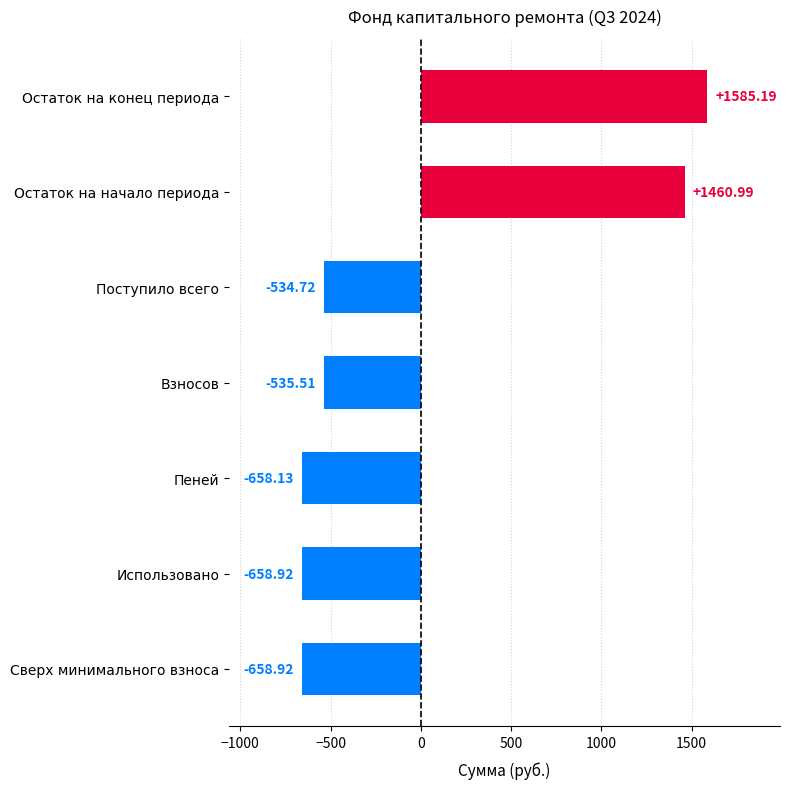

What is the label of the 6th bar from the bottom?

Остаток на начало периода